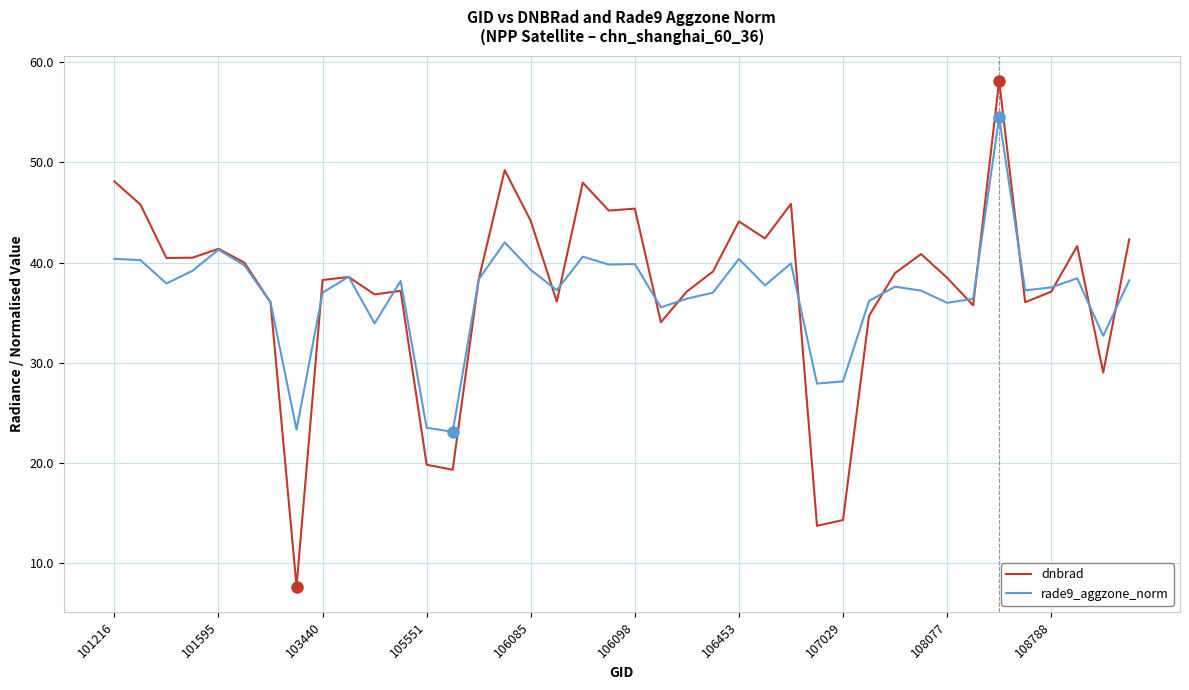

List the series in order of their peak value, lowest first.

rade9_aggzone_norm, dnbrad